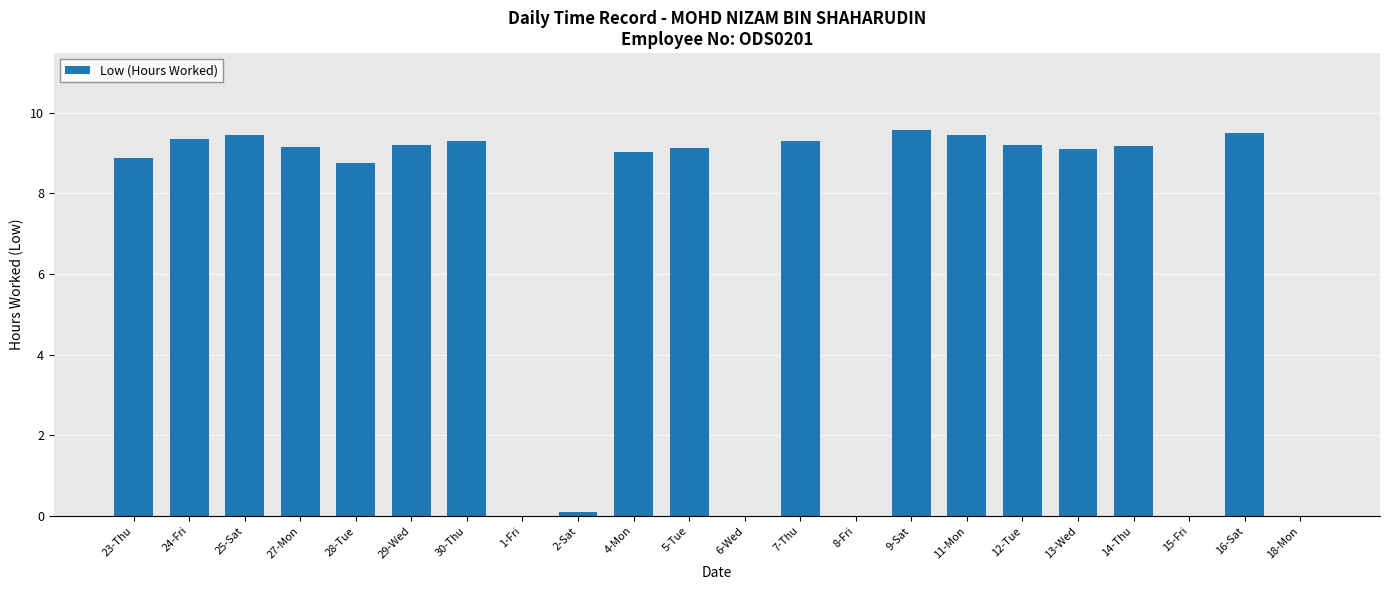

Between 28-Tue and 6-Wed, which is larger?

28-Tue